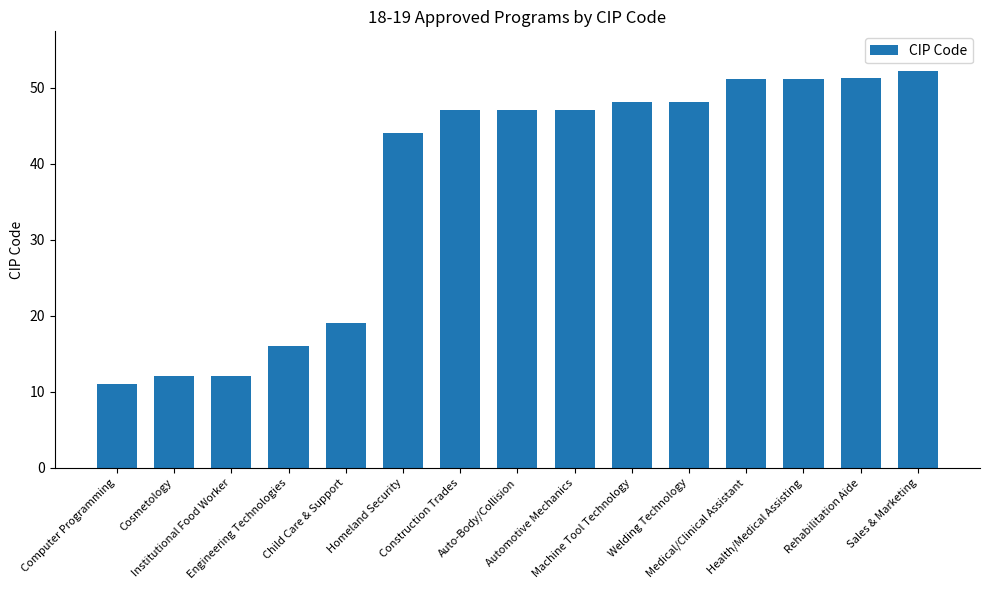

What is the average value?

37.1